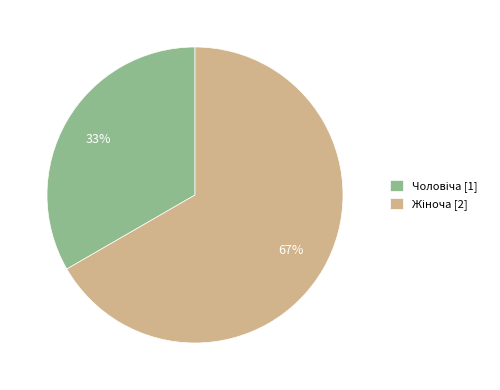

Does any single category account for the majority?

Yes